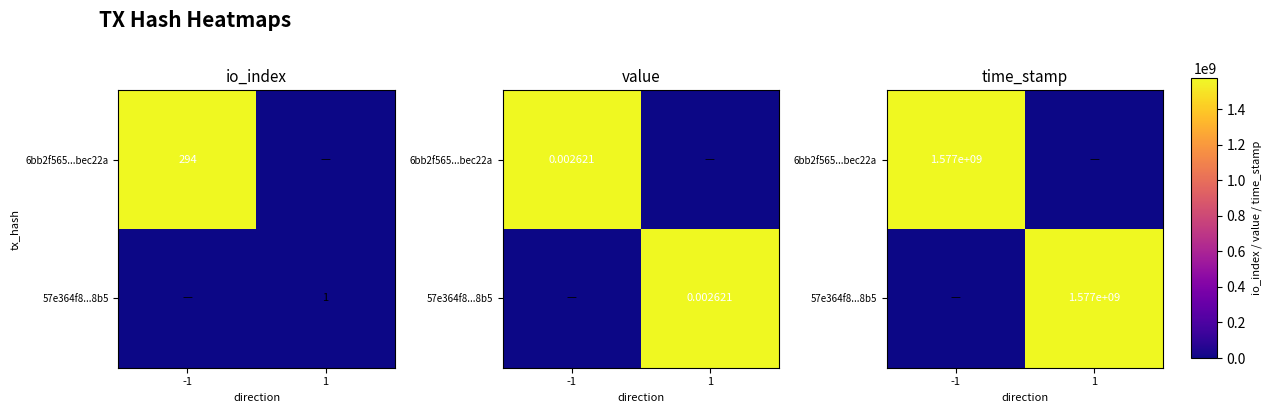

How many distinct data groups are displayed?

2